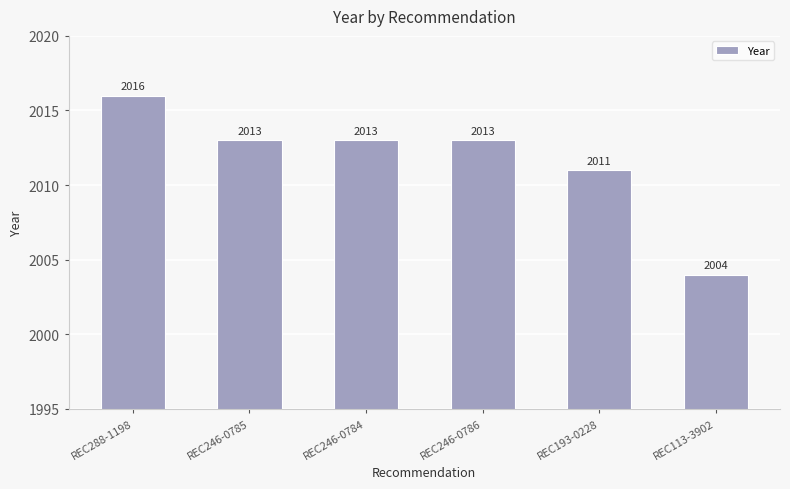

Which category has the lowest value across all series?

REC113-3902